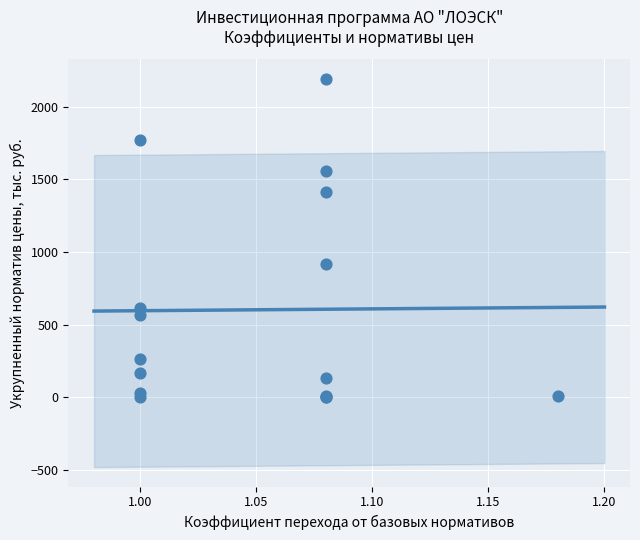

What Y value in the scatter plot is closest to 1096?

916.0